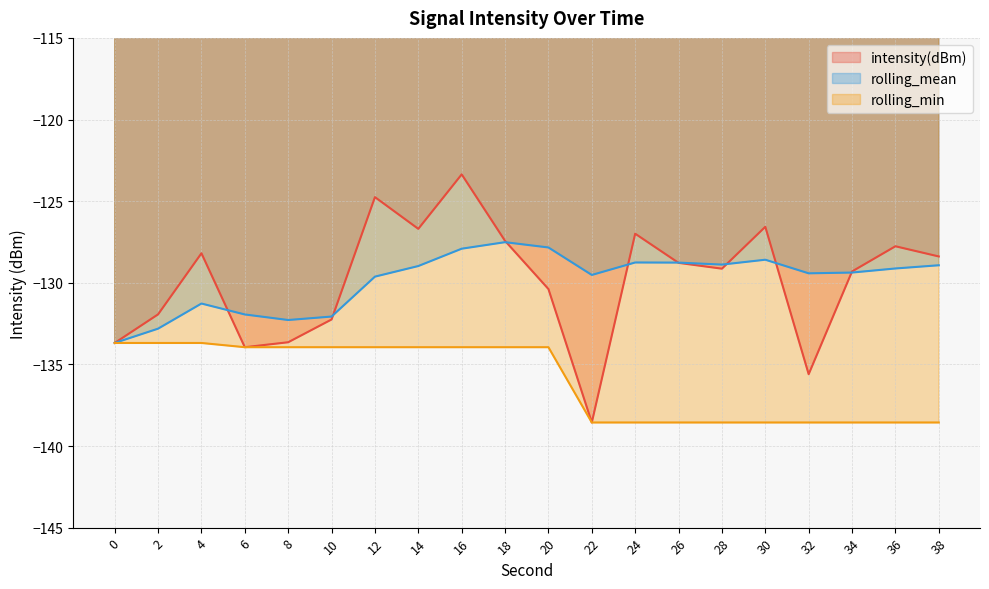

How many lines are shown in the chart?

3